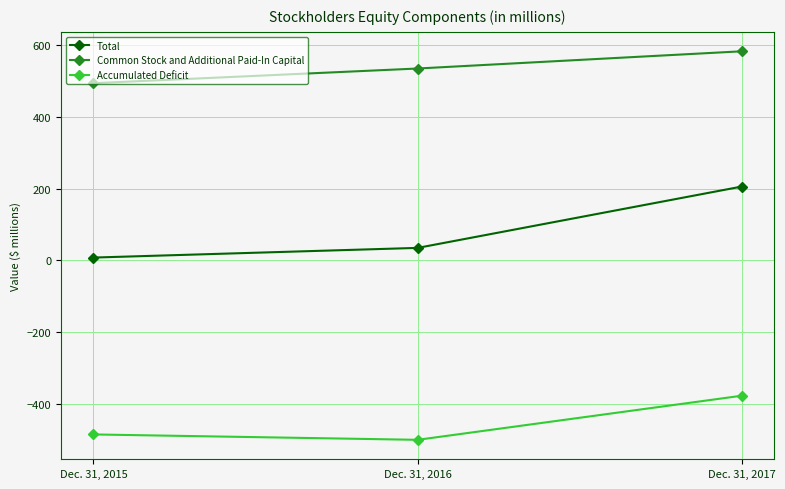

What is the difference between the maximum and second lowest values in the Total series?

171